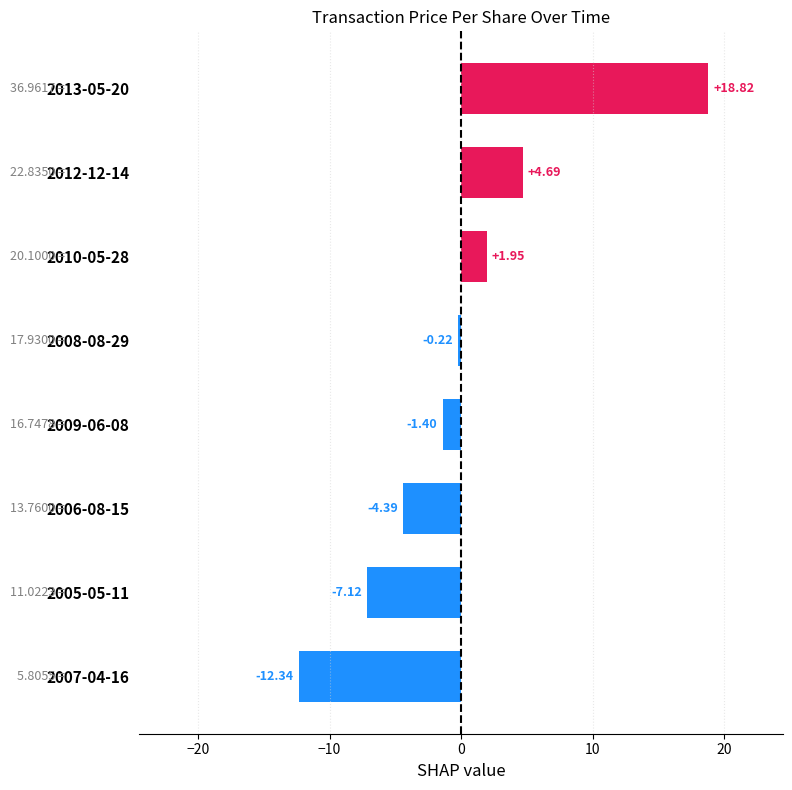

Count the number of data series in this chart.

1